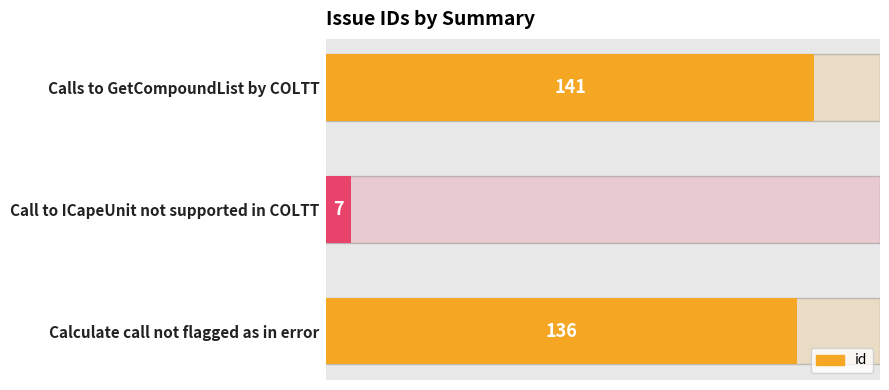

At which label is the value closest to 74?

Calculate call not flagged as in error